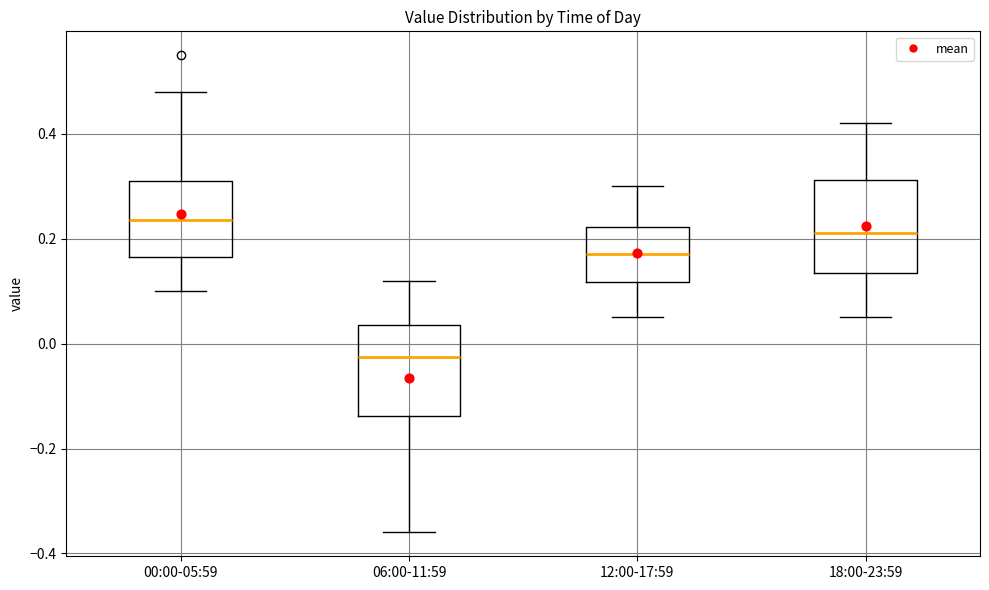

Reading left to right, read every box against the y-axis: the position of its median line, the range the box covers, and the ends of its whiskers. The values are not printed on the chart, so give them approximately, as read against the axis.

00:00-05:59: median 0.24, box 0.16 to 0.32, whiskers 0.10 to 0.48
06:00-11:59: median -0.02, box -0.14 to 0.04, whiskers -0.36 to 0.12
12:00-17:59: median 0.18, box 0.12 to 0.22, whiskers 0.06 to 0.30
18:00-23:59: median 0.22, box 0.14 to 0.32, whiskers 0.06 to 0.42